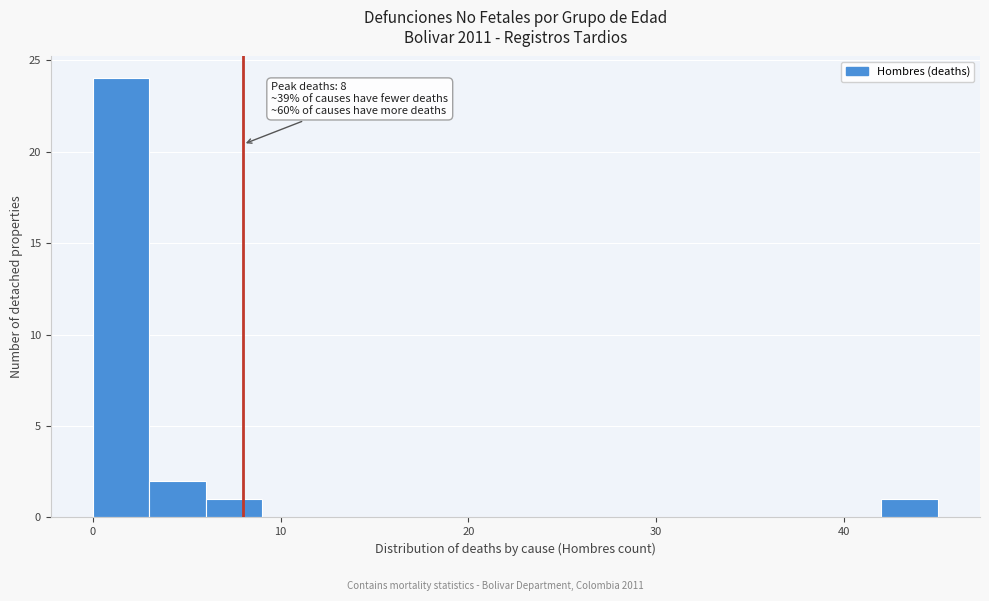

Around what value on the x-axis is the tallest bar? Give the approximate position of its centre, as read against the axis.

2